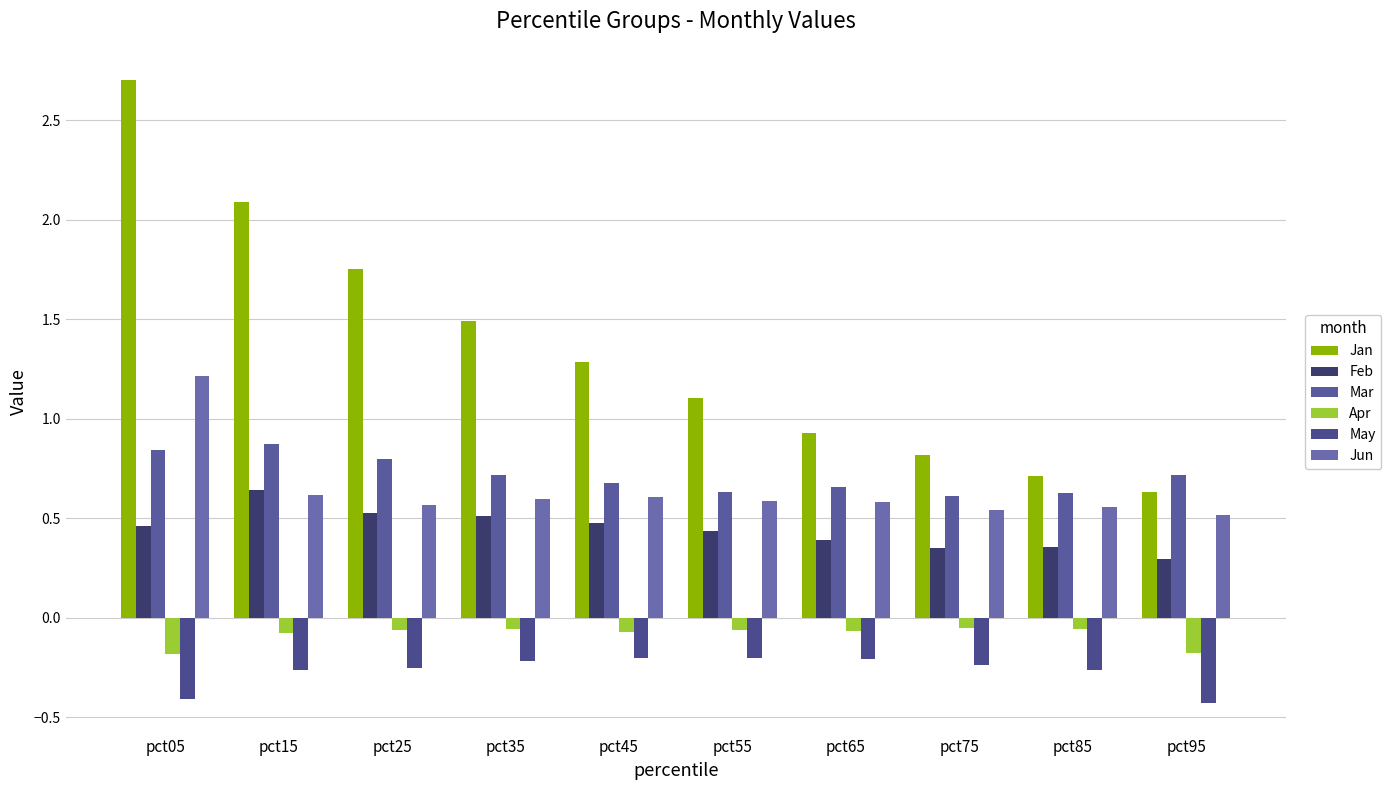

How many bars are there in total?

60